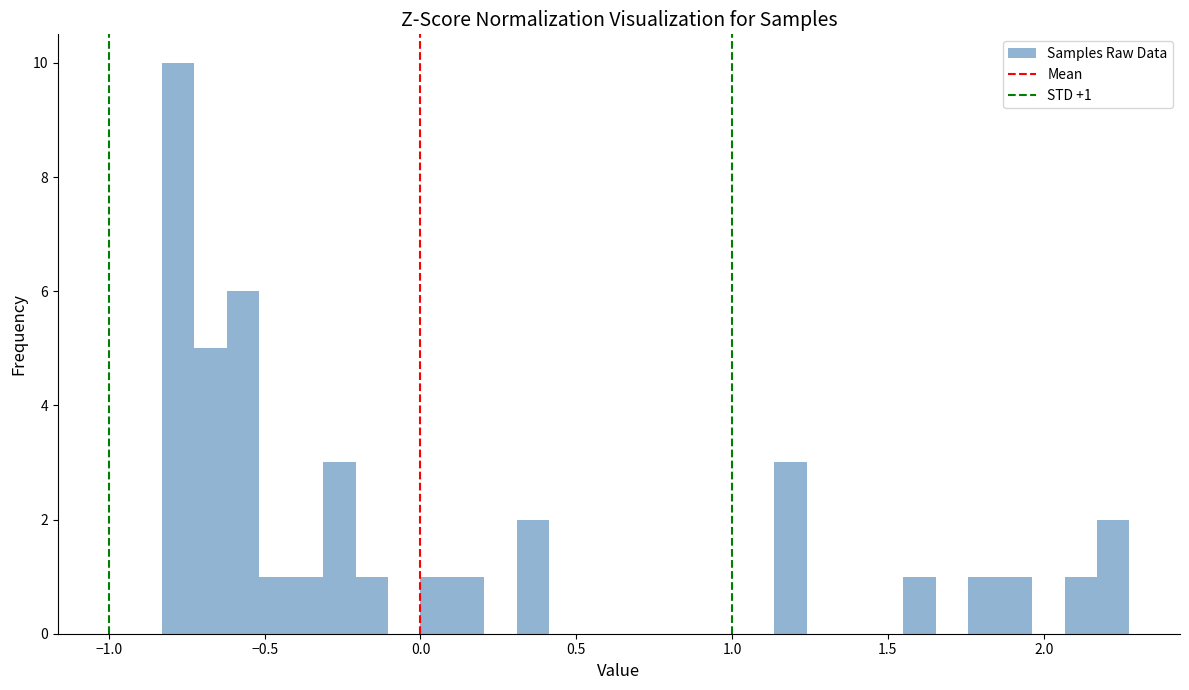

Read against the x-axis, roughly where is the centre of the tallest bar?

-0.80